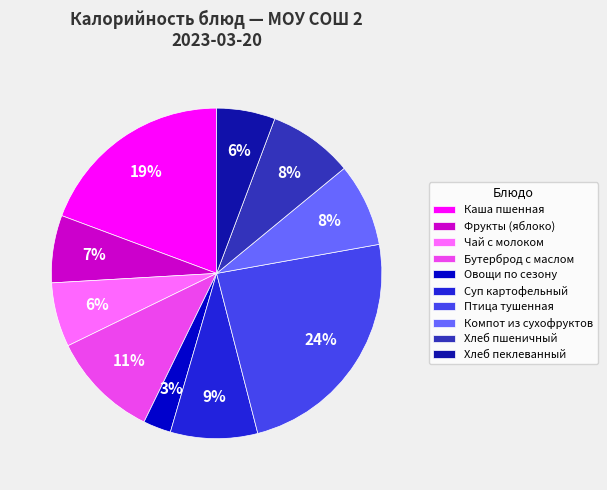

How many slices are in this pie chart?

10